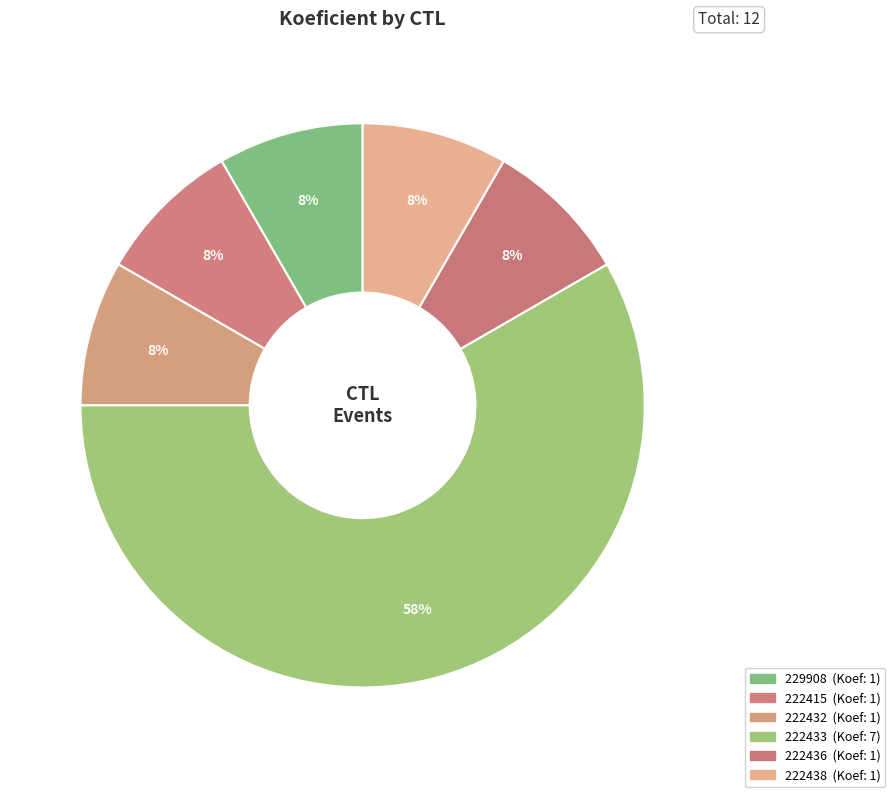

Rank the categories by value from highest to lowest.

222433, 229908, 222415, 222432, 222436, 222438